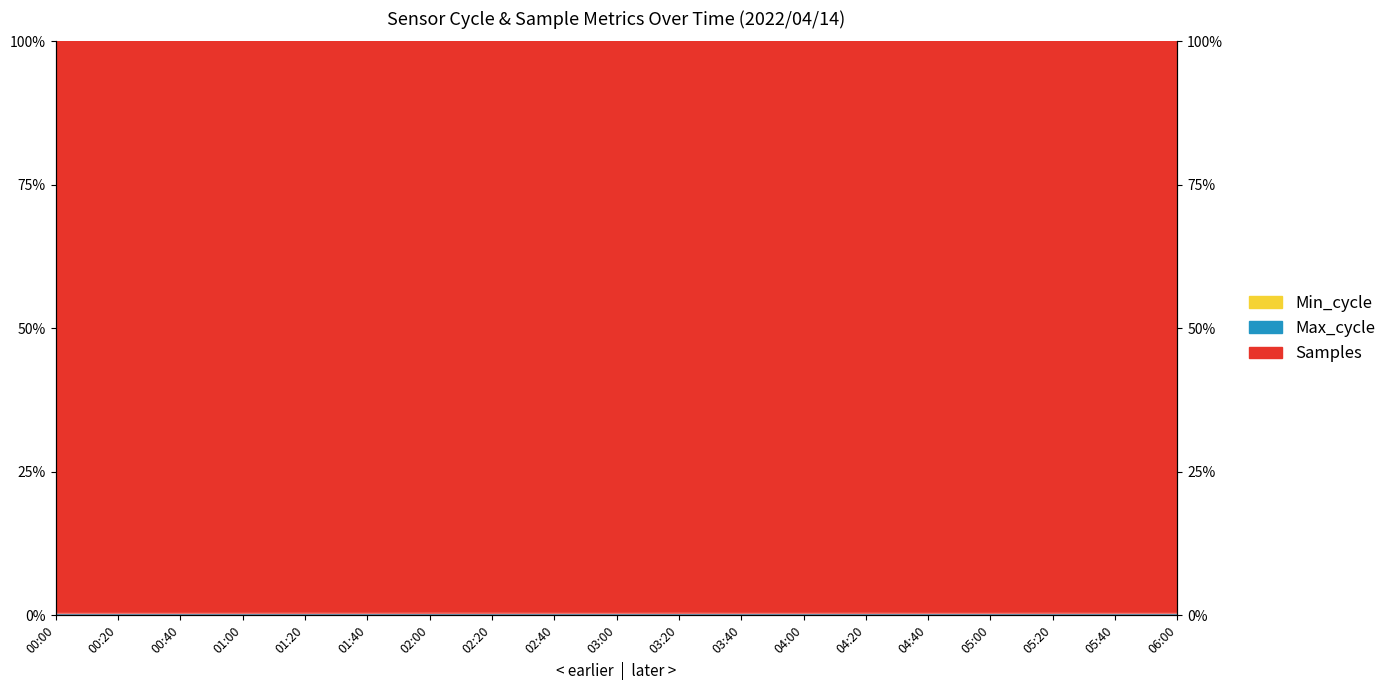

What is the label of the 15th point from the right?

01:20